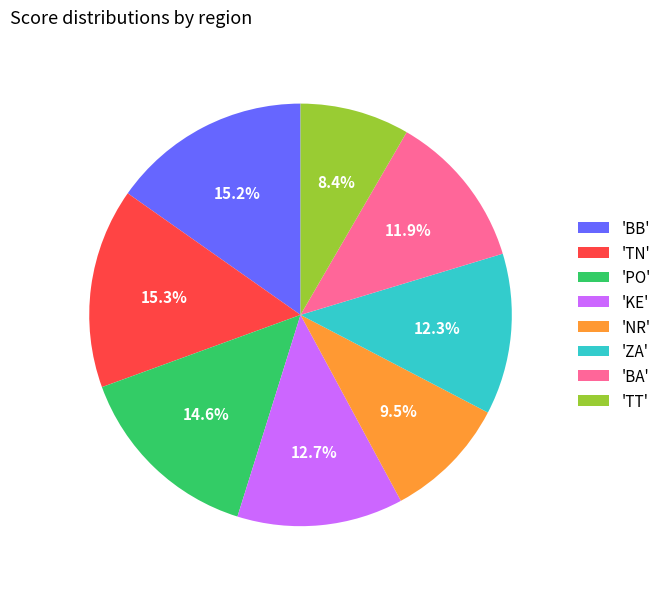

Which slice is the smallest?

'TT'